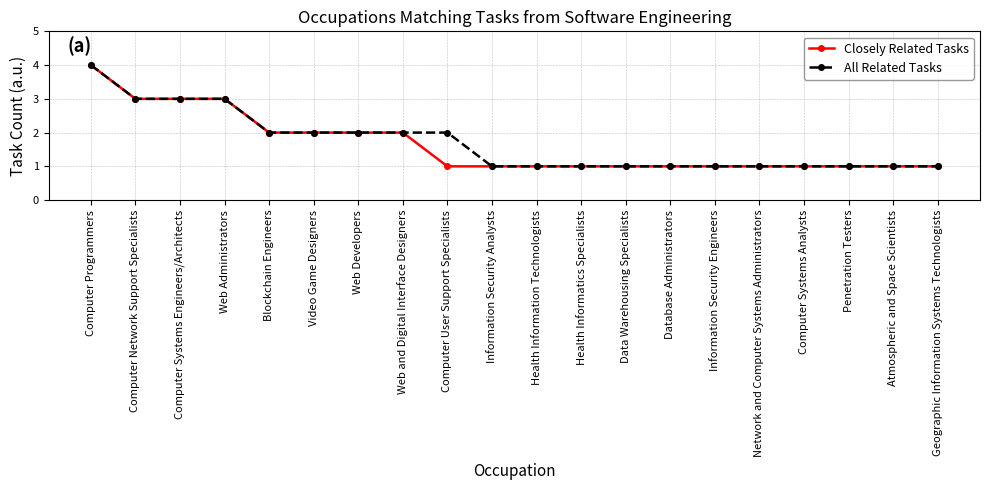

Which category has the highest value across all series?

Computer Programmers